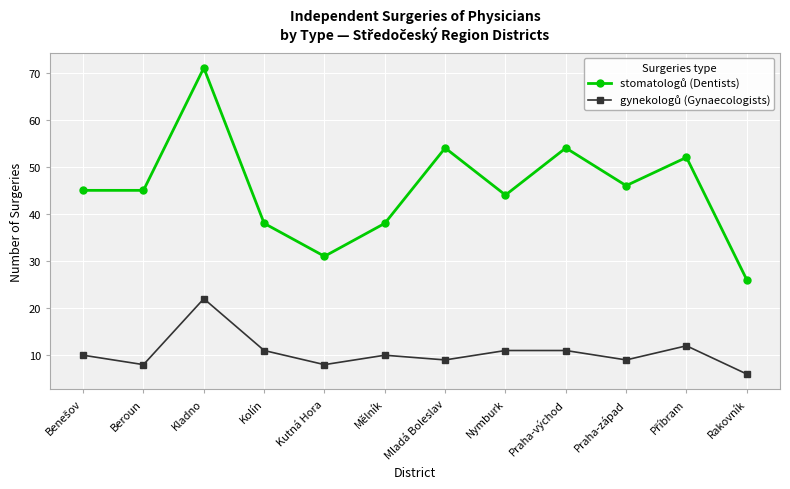

What is the spread (max minus min) of values at Kolín?

27